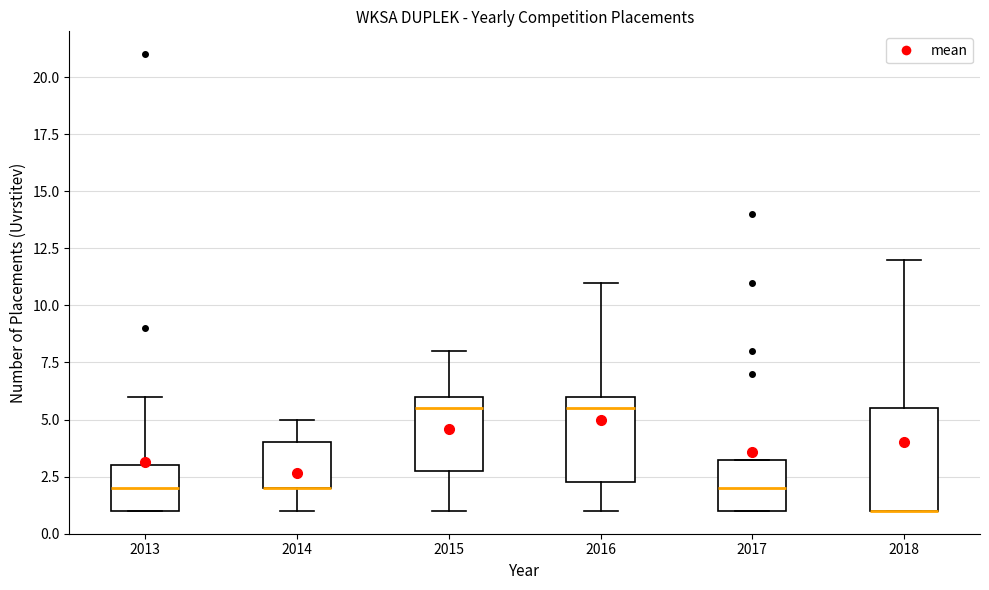

Where does the median line of the box at x = 2016 sit on the y-axis? The values are not printed on the chart, so give them approximately, as read against the axis.

5.5